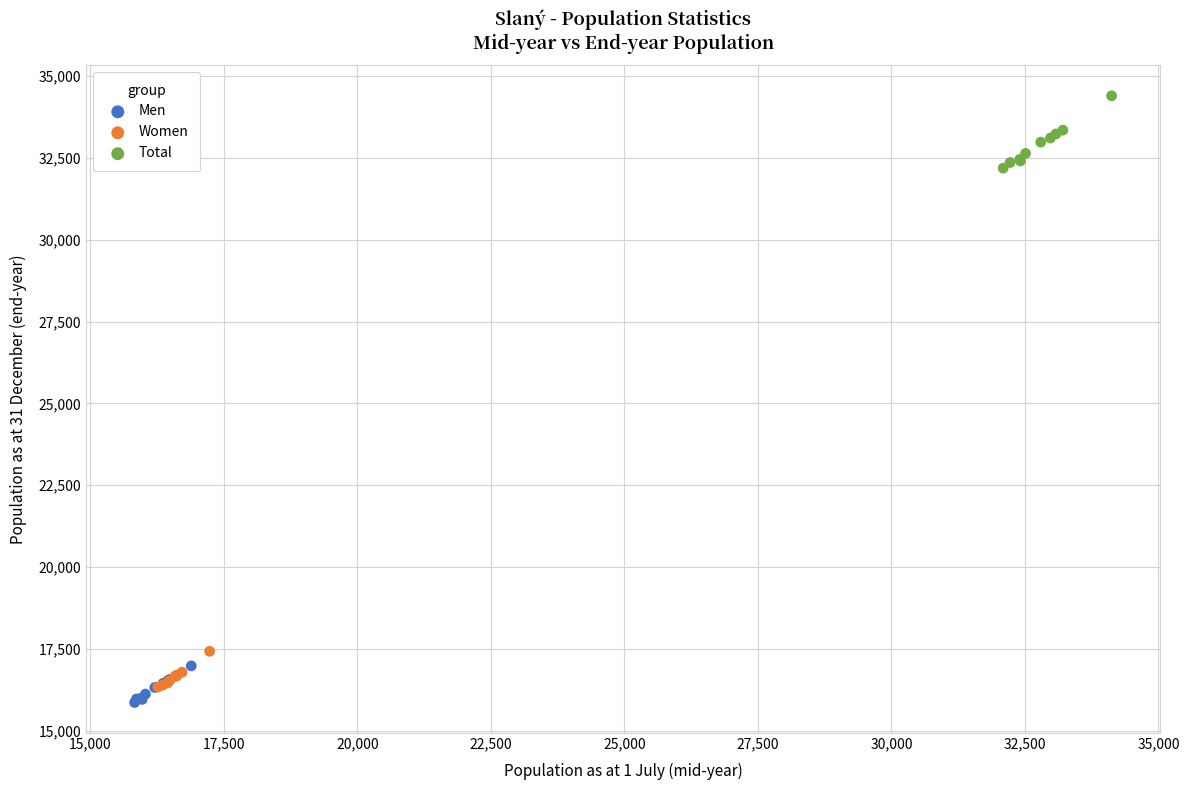

Which series reaches the maximum Y coordinate?

Total